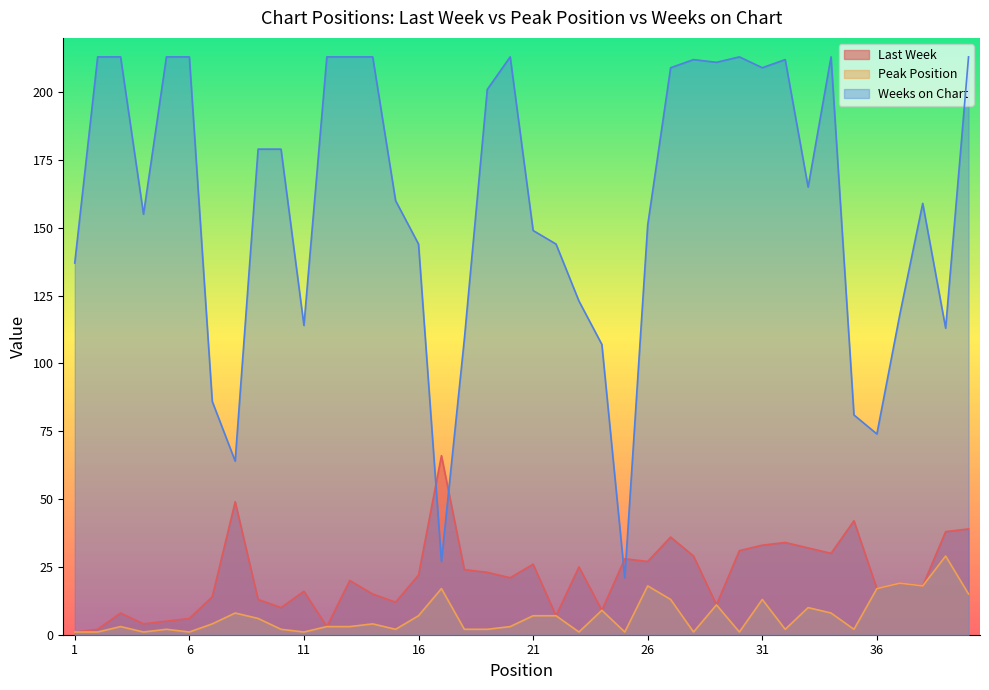

Rank the series at 15 from highest to lowest value.

Weeks on Chart, Last Week, Peak Position